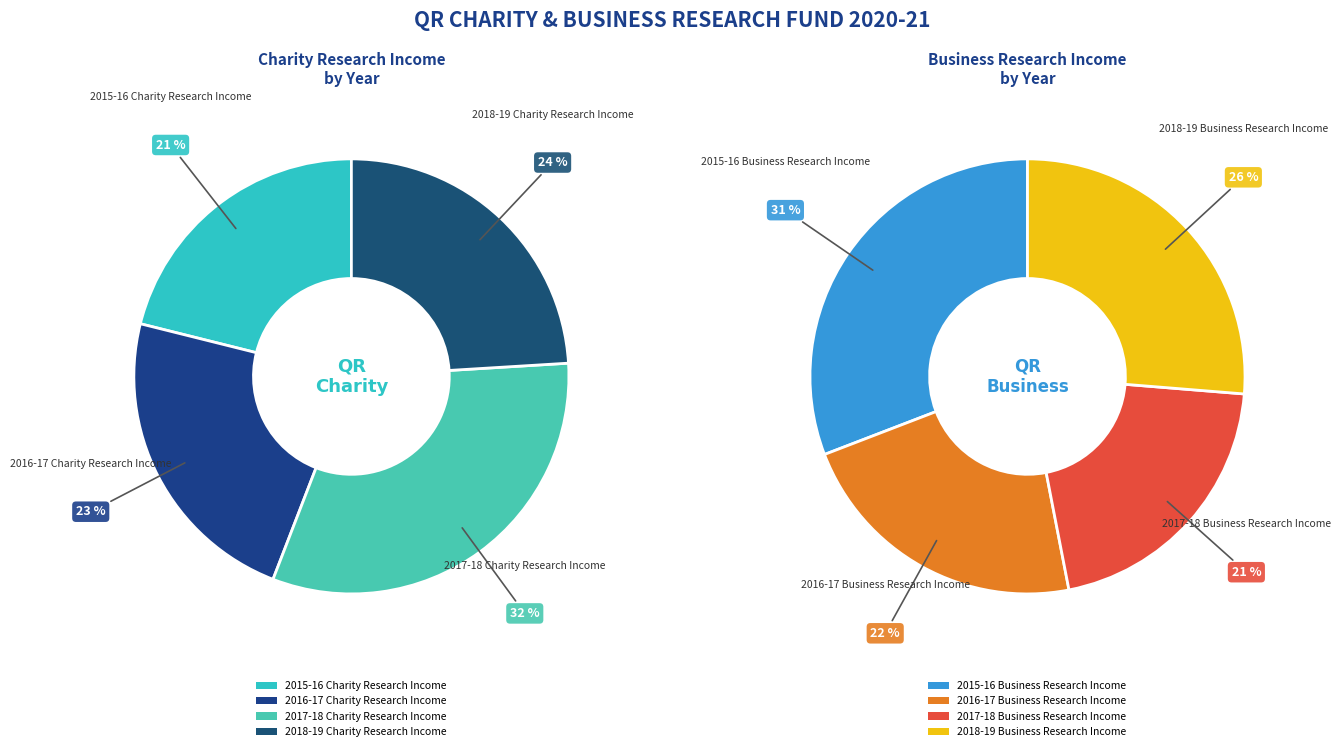

The 2018-19 Charity Research Income slice represents 15% of the pie. True or false?

False